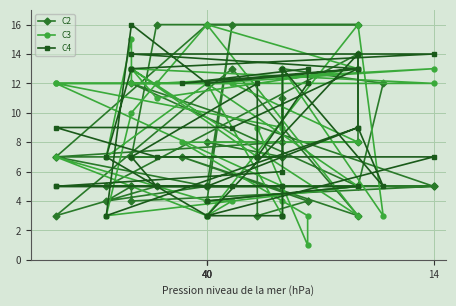

List the series in order of their peak value, lowest first.

C2, C3, C4